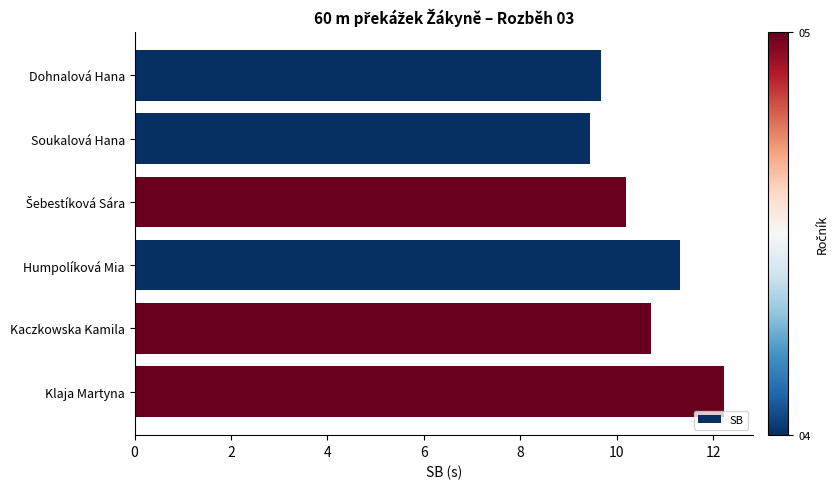

Which category has the highest value across all series?

Klaja Martyna